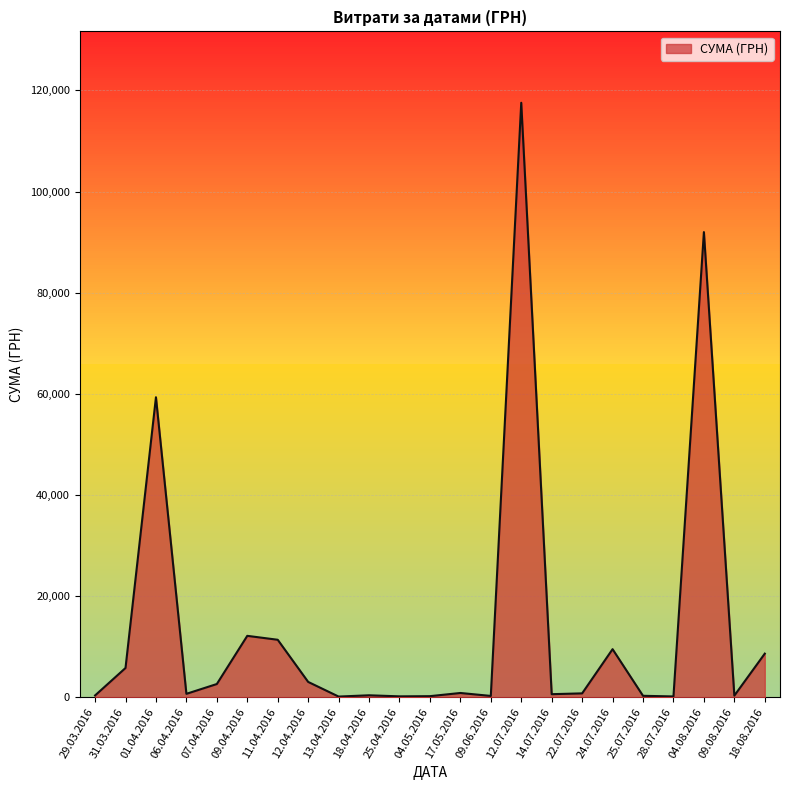

Does the chart display data point markers on the line(s)?

No